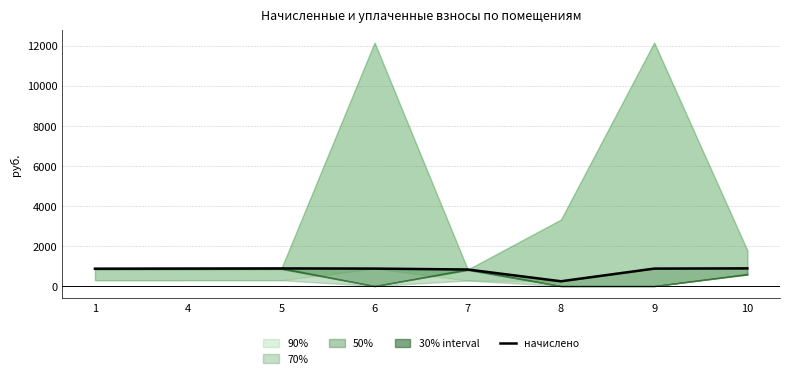

At which label is the value closest to 559?

7